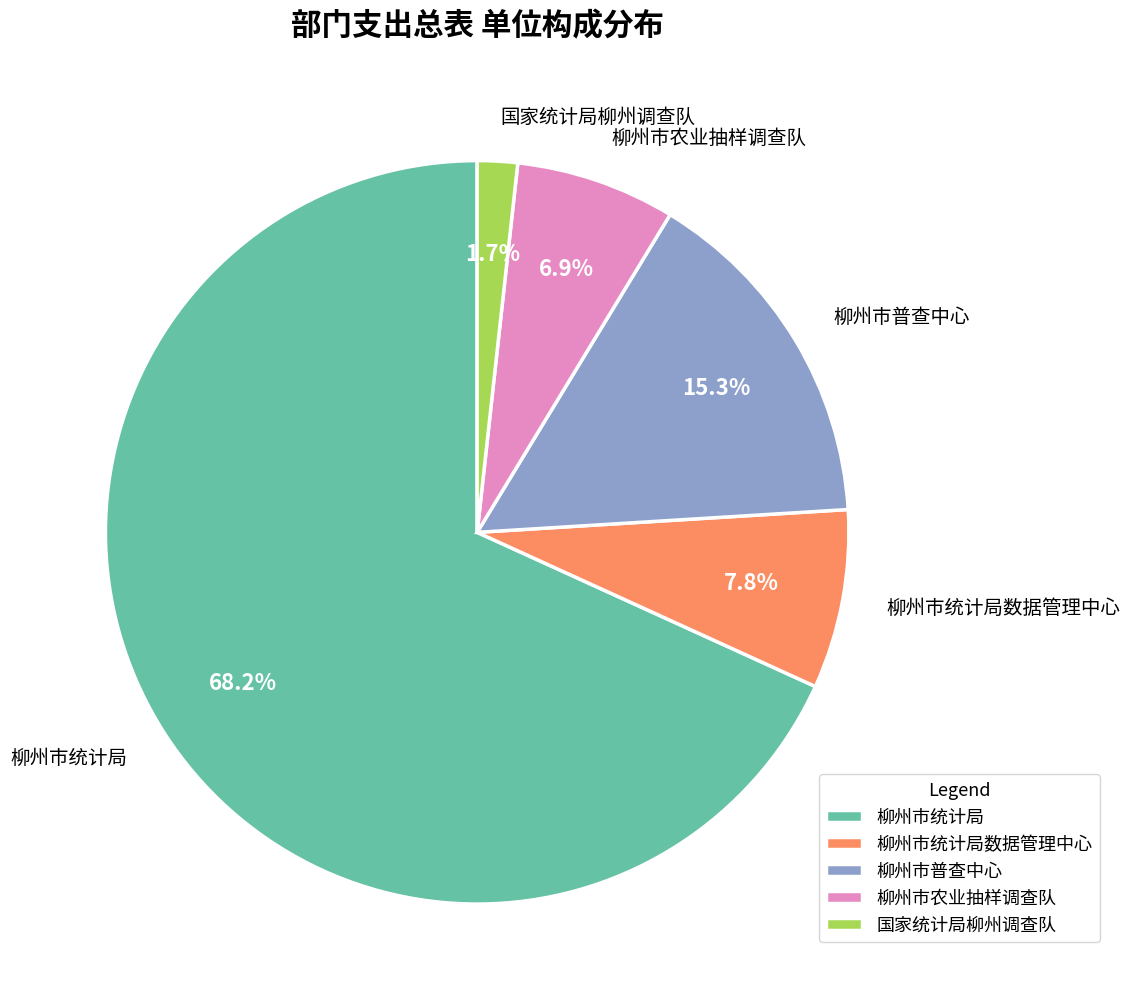

How many slices are in this pie chart?

5